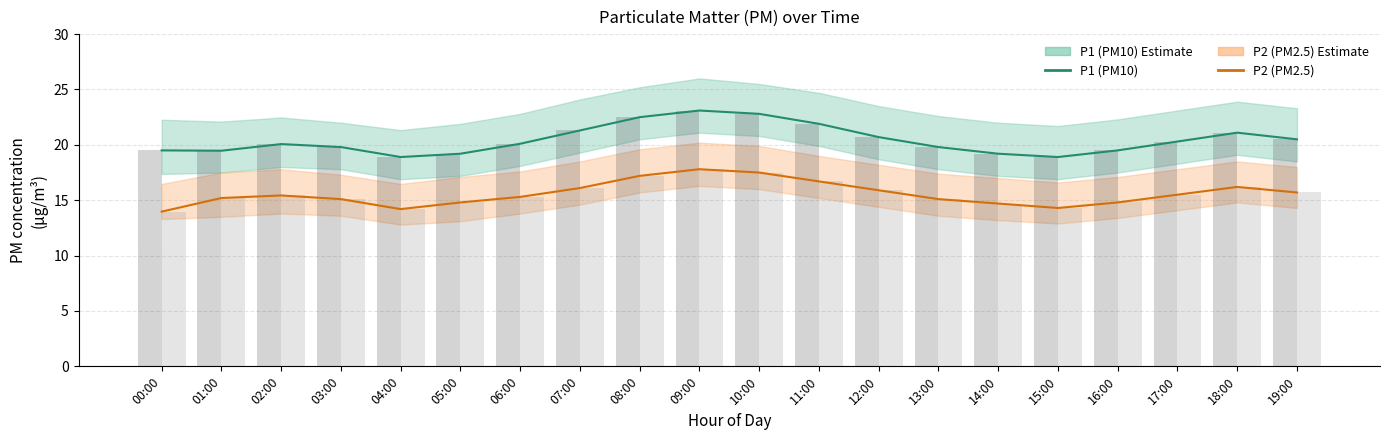

List the series in order of their peak value, lowest first.

P2 (PM2.5), P2 obs, P1 (PM10), P1 obs